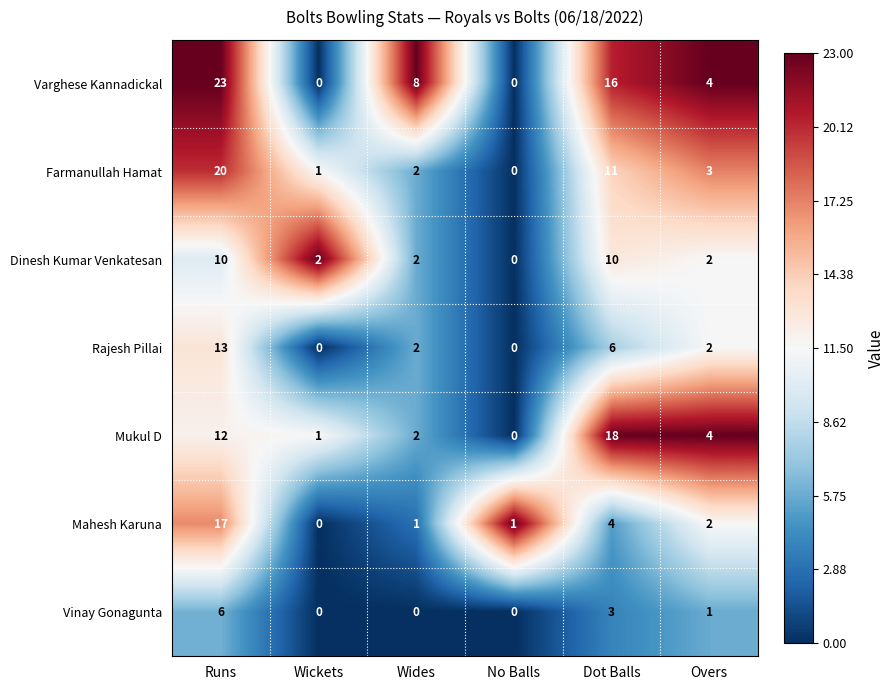

Where does the Varghese Kannadickal series first go above 8?

Runs